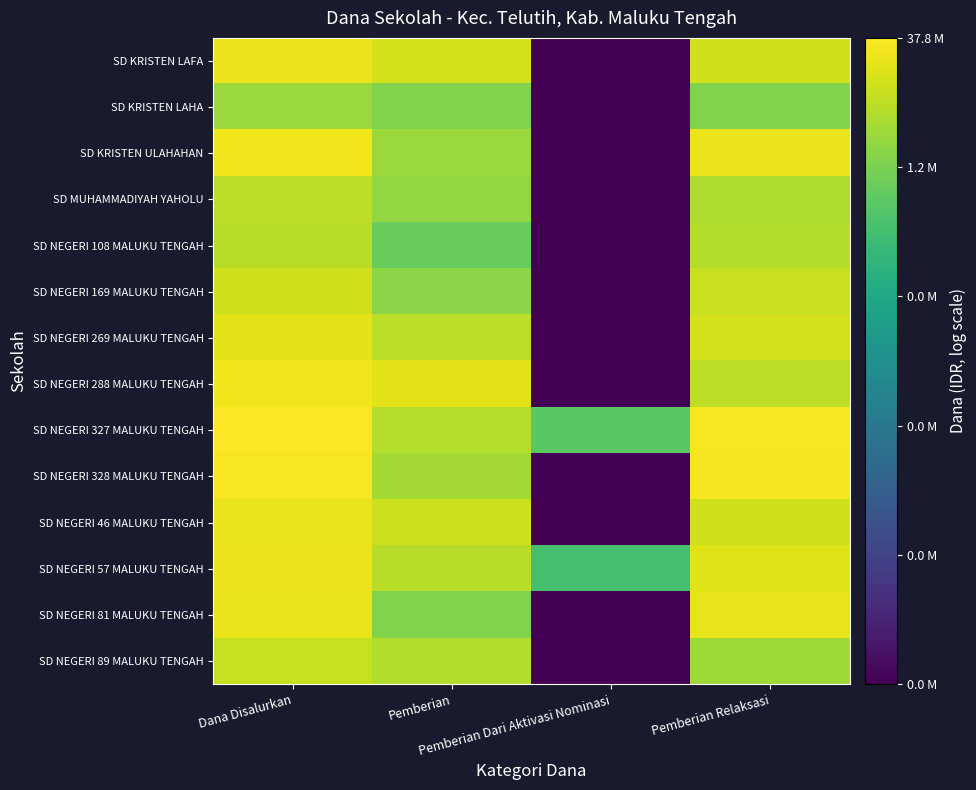

Which category has the highest value across all series?

Dana Disalurkan